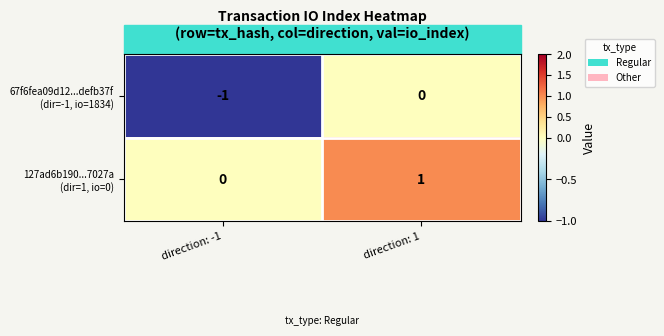

At which category is the sum across all series the highest?

direction: 1